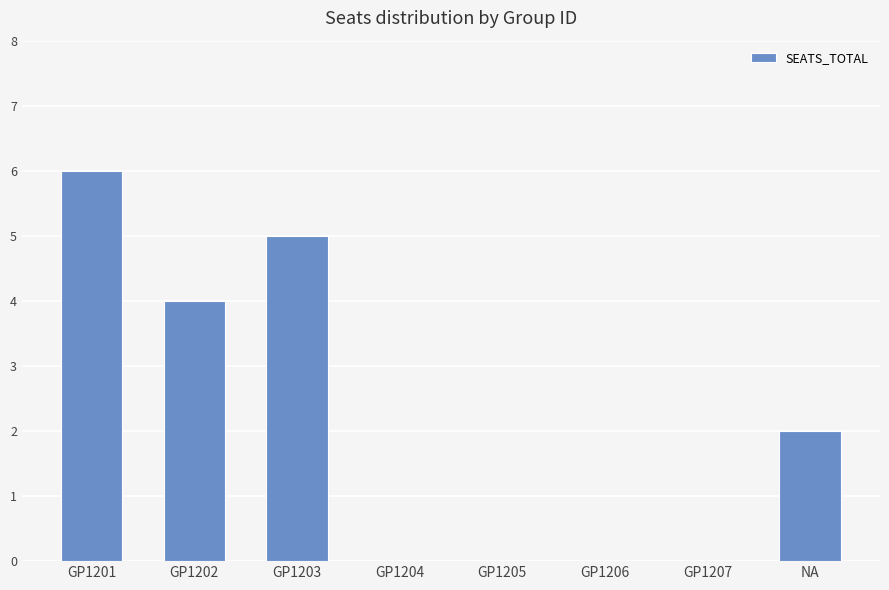

What is the greatest value displayed?

6